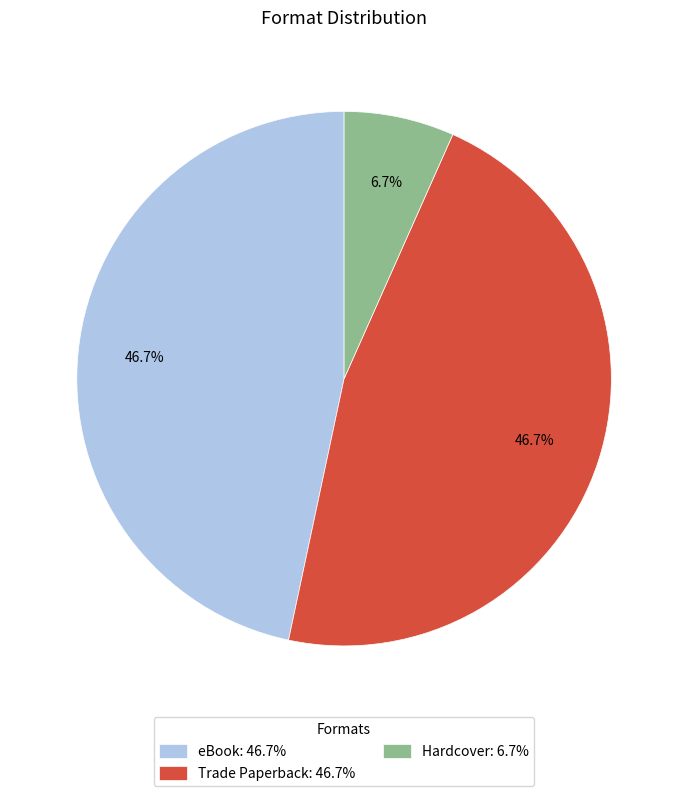

To the nearest percent, what is the average slice percentage?

33%